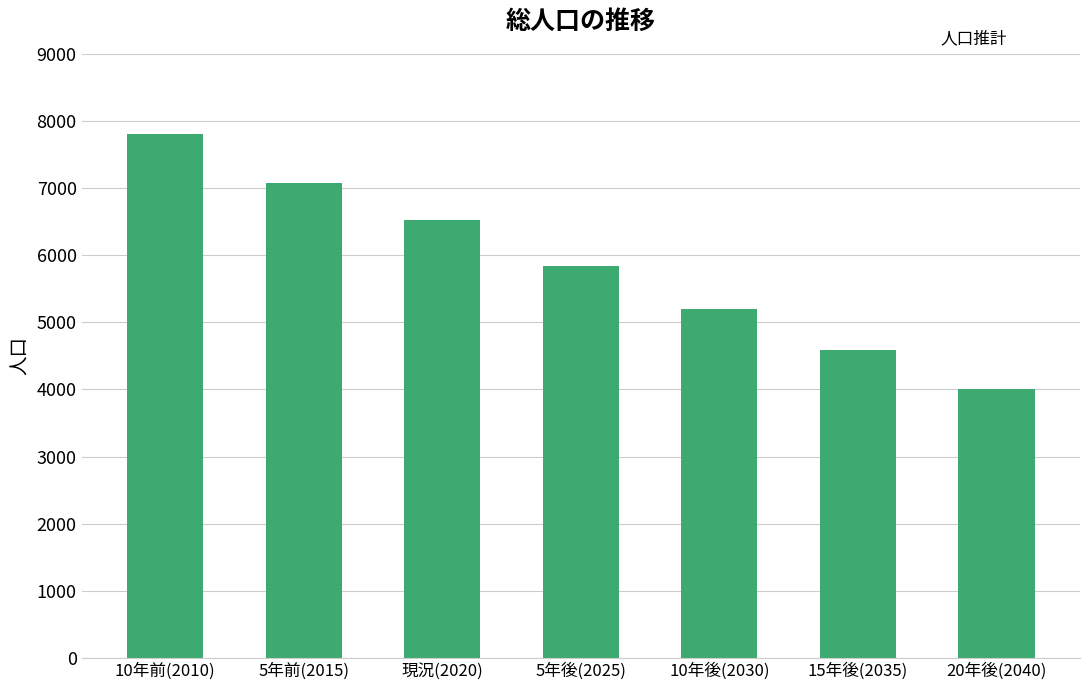

Count the values in the range 4589 to 7070.

5